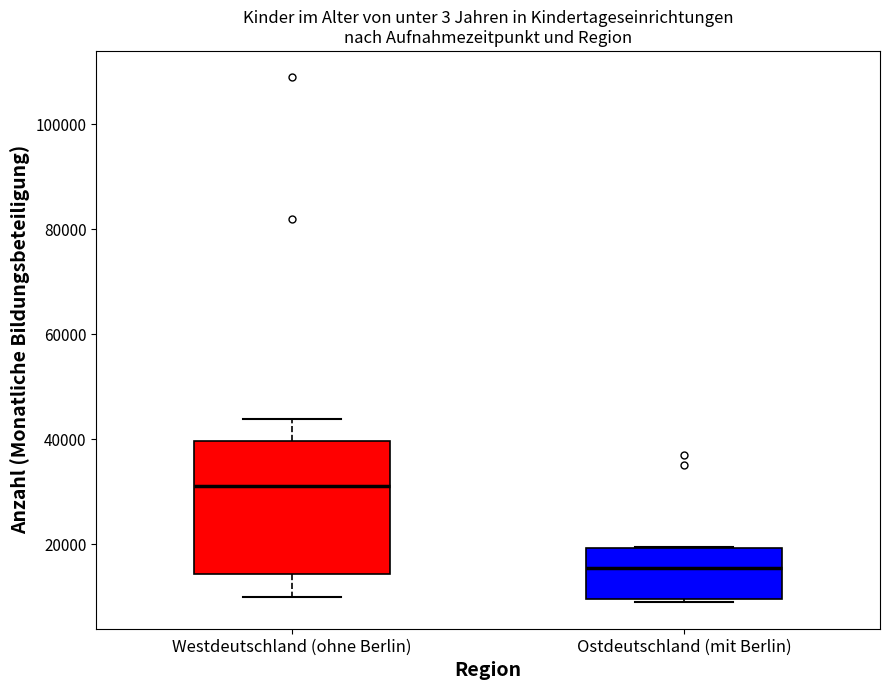

Reading left to right, read every box against the y-axis: the position of its median line, the range the box covers, and the ends of its whiskers. The values are not printed on the chart, so give them approximately, as read against the axis.

Westdeutschland (ohne Berlin): median 32000, box 14000 to 40000, whiskers 10000 to 44000
Ostdeutschland (mit Berlin): median 16000, box 10000 to 20000, whiskers 8000 to 20000